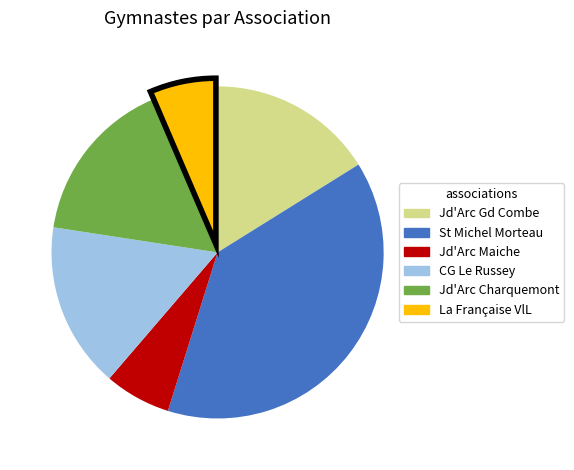

Count the number of slices in the pie.

6